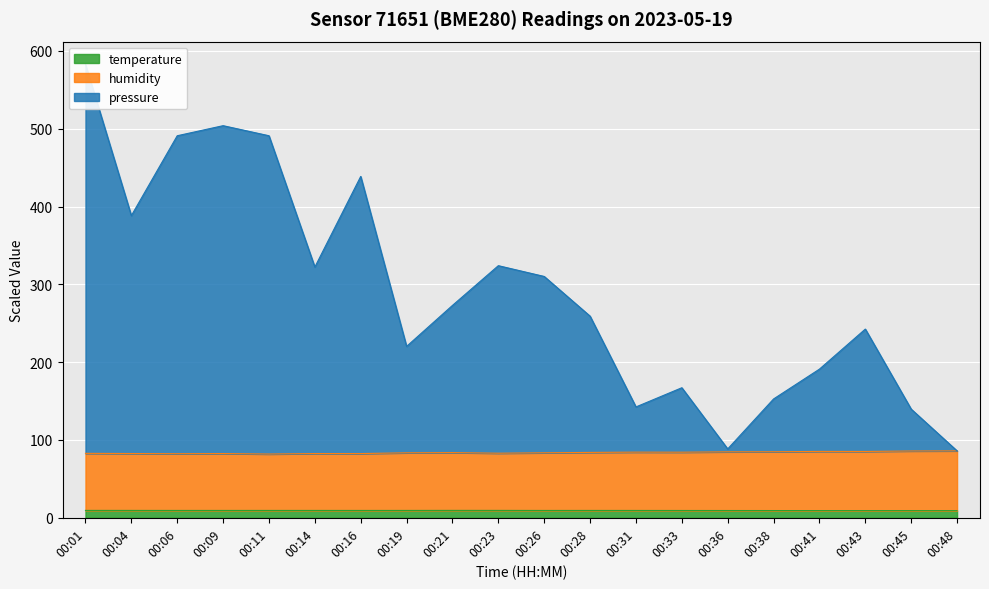

Reading right to left, extract all data points from this chart.

pressure: 00:48=86.0	00:45=139.6	00:43=242.5	00:41=191.1	00:38=152.7	00:36=88.5	00:33=167.1	00:31=142.5	00:28=259.1	00:26=310.2	00:23=324.0	00:21=272.9	00:19=220.3	00:16=438.7	00:14=322.2	00:11=491.0	00:09=503.9	00:06=491.0	00:04=388.3	00:01=582.8
humidity: 00:48=86.0	00:45=85.8	00:43=85.2	00:41=85.3	00:38=84.9	00:36=84.8	00:33=84.3	00:31=84.4	00:28=84.0	00:26=83.5	00:23=83.0	00:21=83.8	00:19=83.5	00:16=82.5	00:14=82.6	00:11=81.9	00:09=82.6	00:06=82.3	00:04=82.6	00:01=82.8
temperature: 00:48=9.2	00:45=9.2	00:43=9.2	00:41=9.2	00:38=9.3	00:36=9.3	00:33=9.4	00:31=9.4	00:28=9.4	00:26=9.4	00:23=9.5	00:21=9.5	00:19=9.4	00:16=9.4	00:14=9.4	00:11=9.4	00:09=9.4	00:06=9.4	00:04=9.5	00:01=9.5